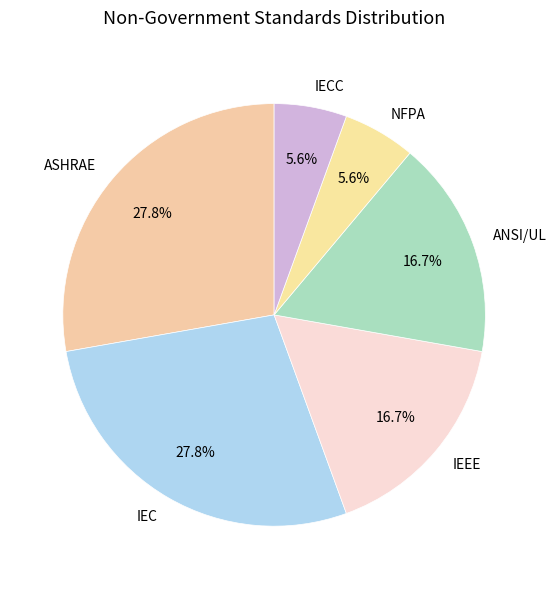

What is the total percentage of IEC and NFPA?

33.3%